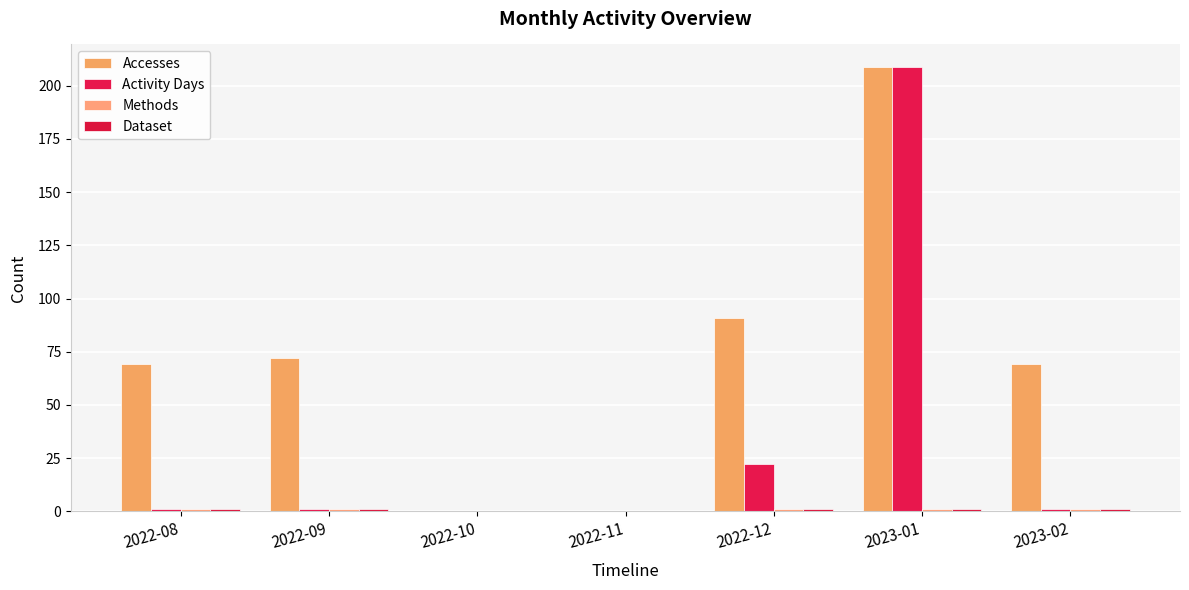

List the labels in order of Accesses value, largest first.

2023-01, 2022-12, 2022-09, 2022-08, 2023-02, 2022-10, 2022-11